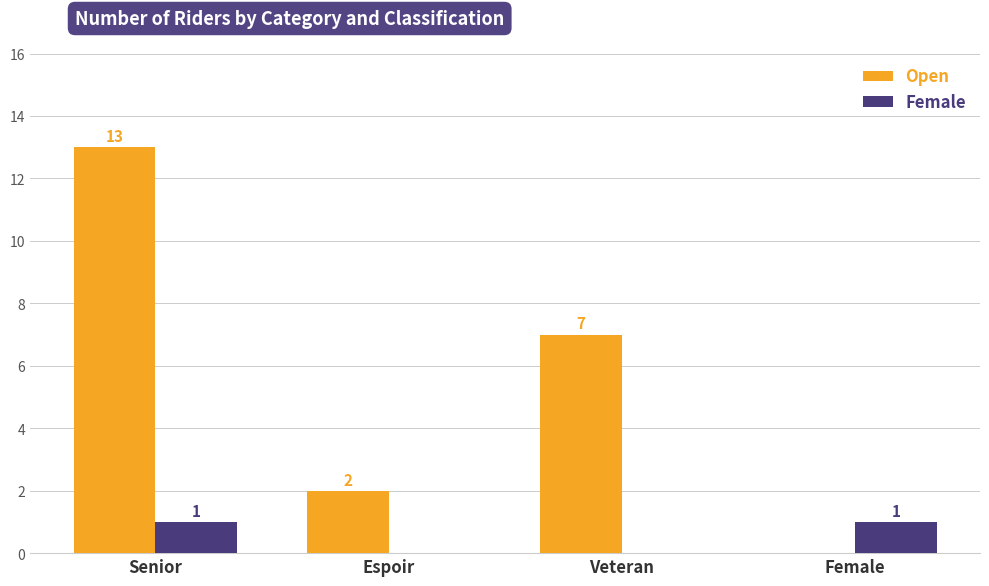

Which category has the highest value across all series?

Senior